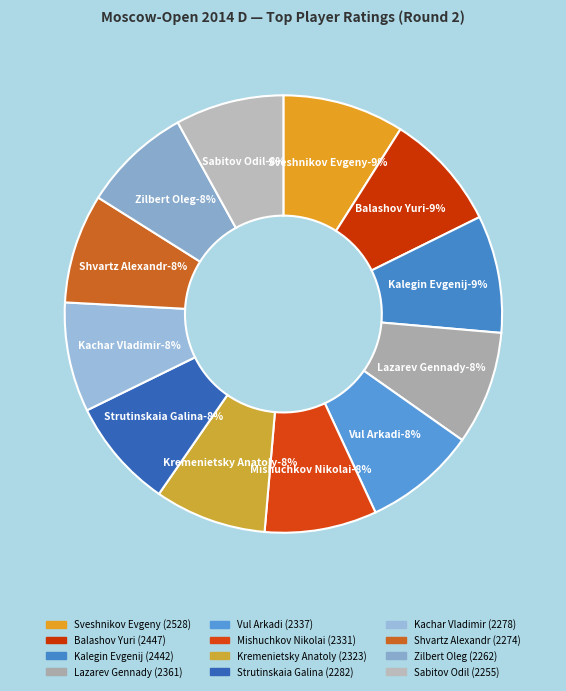

To the nearest percent, what percentage of the pie is Sveshnikov Evgeny?

9%